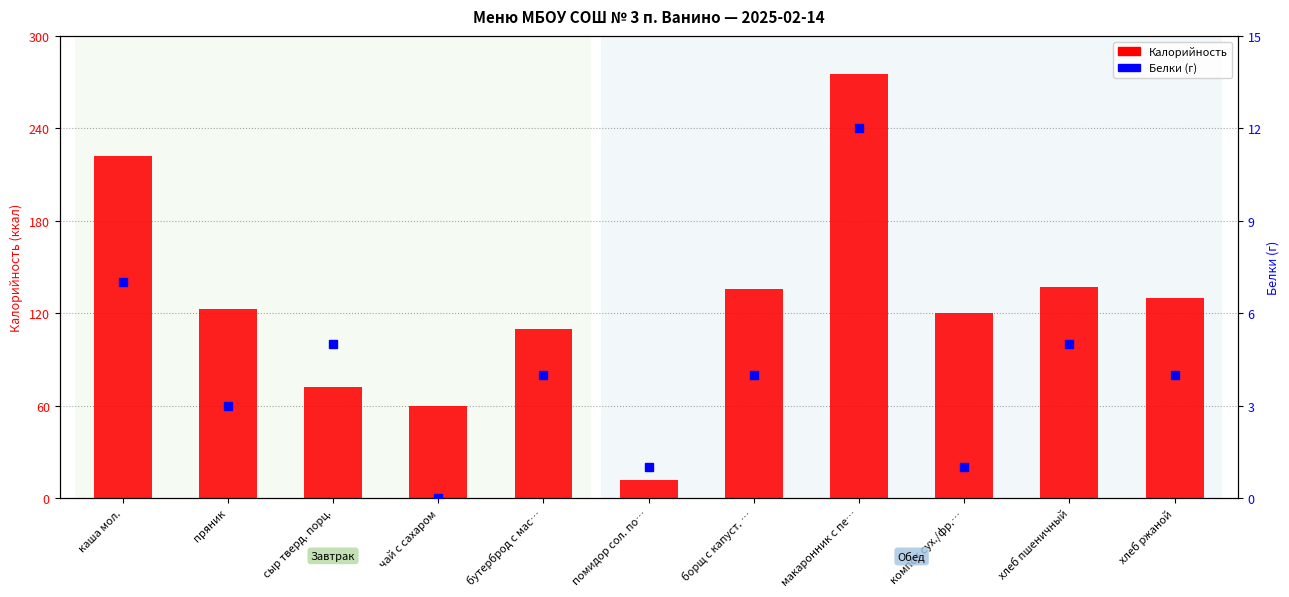

Rank the categories by Калорийность value from highest to lowest.

макаронник с пе…, каша мол., хлеб пшеничный, борщ с капуст. …, хлеб ржаной, пряник, компот сух./фр.…, бутерброд с мас…, сыр тверд. порц., чай с сахаром, помидор сол. по…